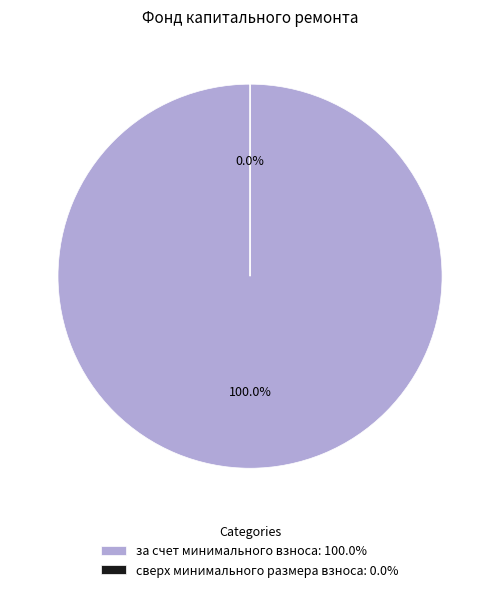

How many slices are in this pie chart?

2